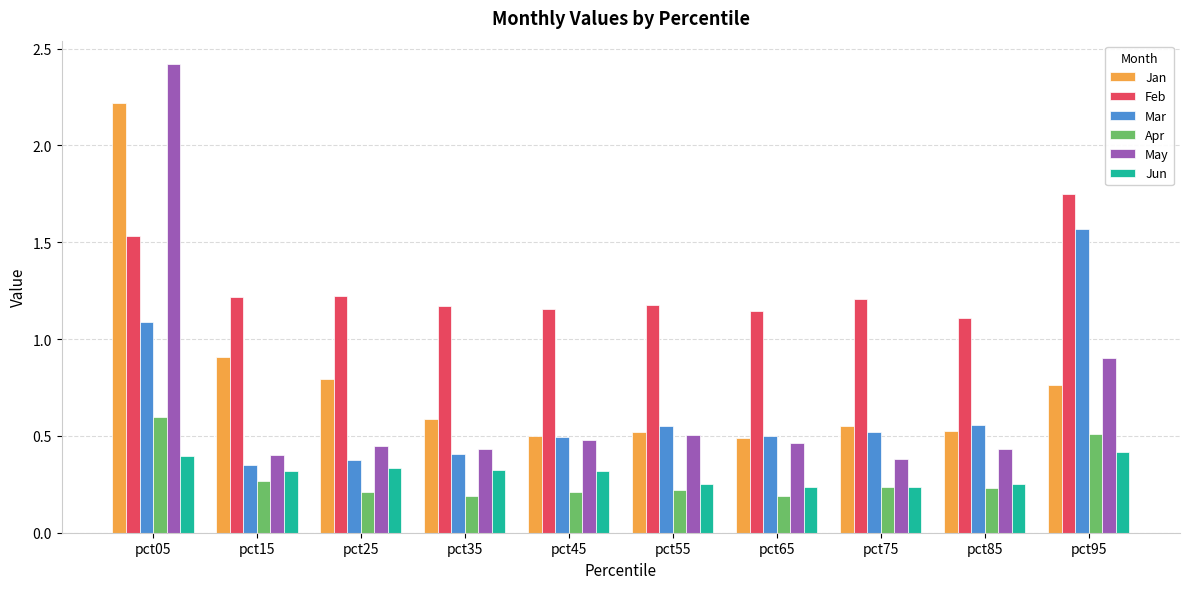

What is the difference between the May values at pct45 and pct75?

0.1